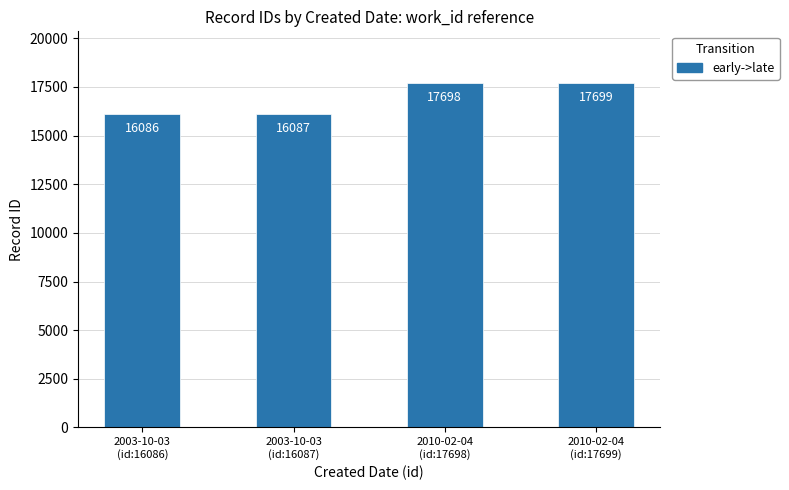

Is it true that the value at 2003-10-03
(id:16086) is 16086?

True